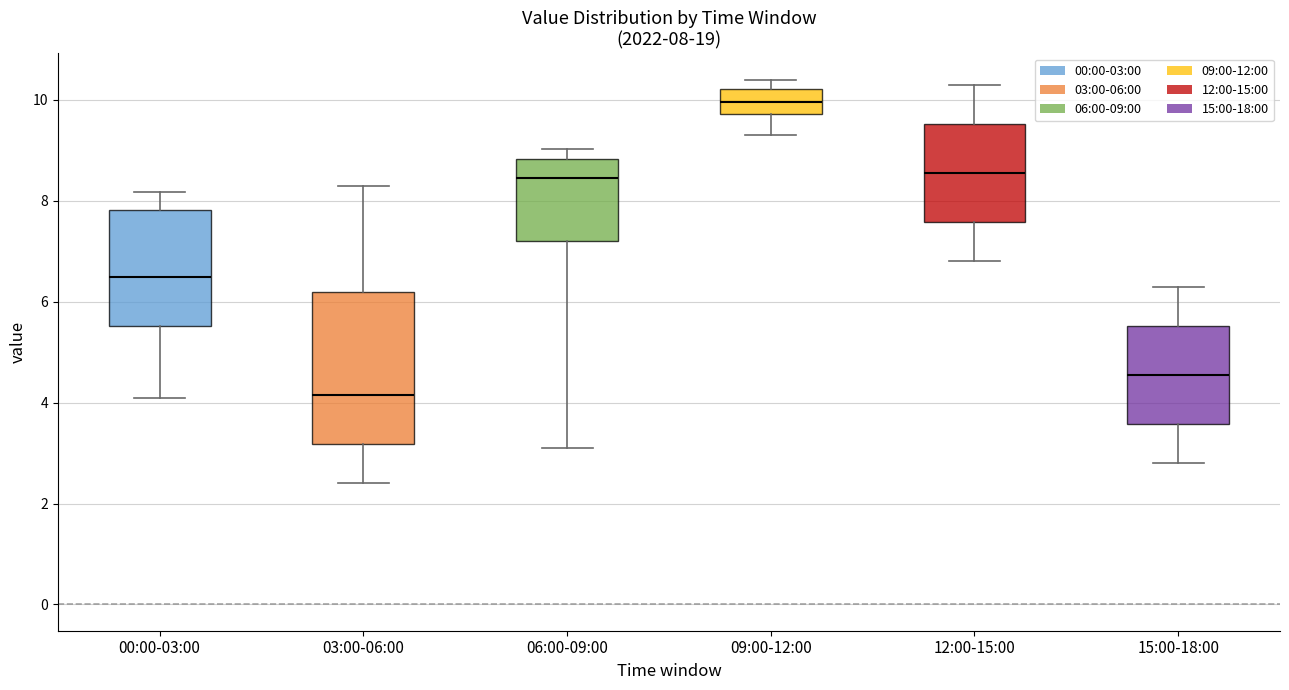

Which box is the tallest, from its lower edge to its upper edge?

03:00-06:00